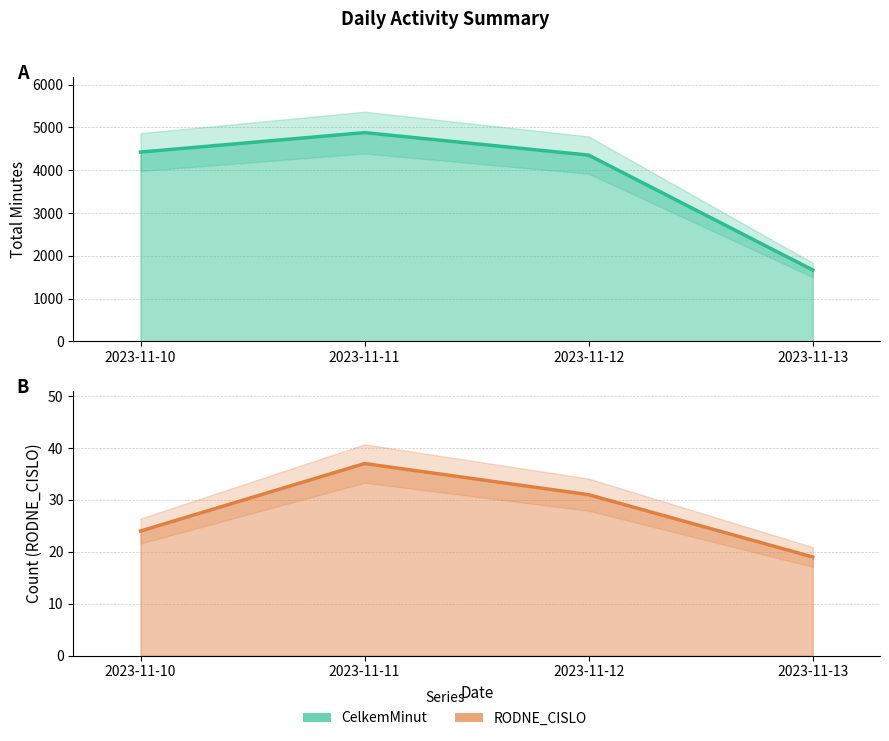

Read the RODNE_CISLO value at 2023-11-10, to the nearest 5.

25